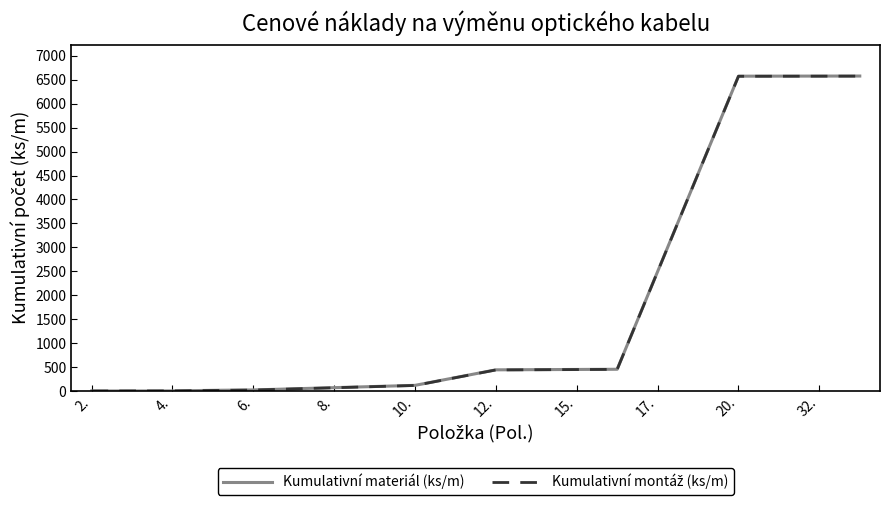

Which series has the largest range (max minus min)?

Kumulativní materiál (ks/m)